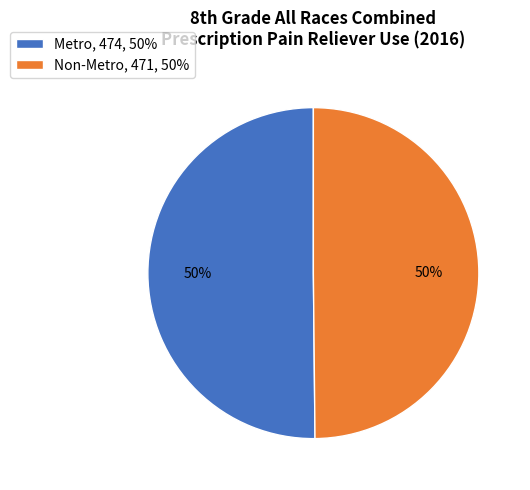

Do Non-Metro, 471, 50% and Metro, 474, 50% together represent more than half of the pie?

Yes